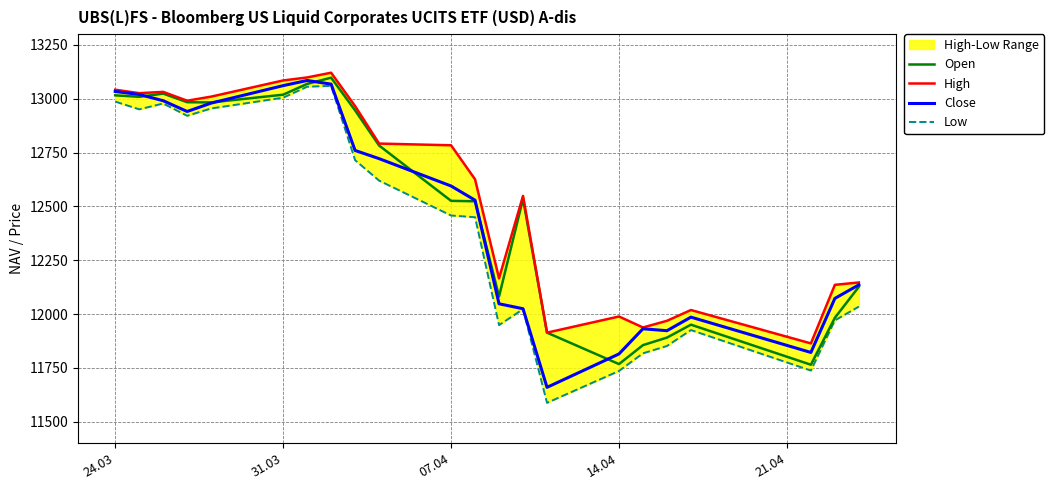

True or false: Open and High cross at least once.

False